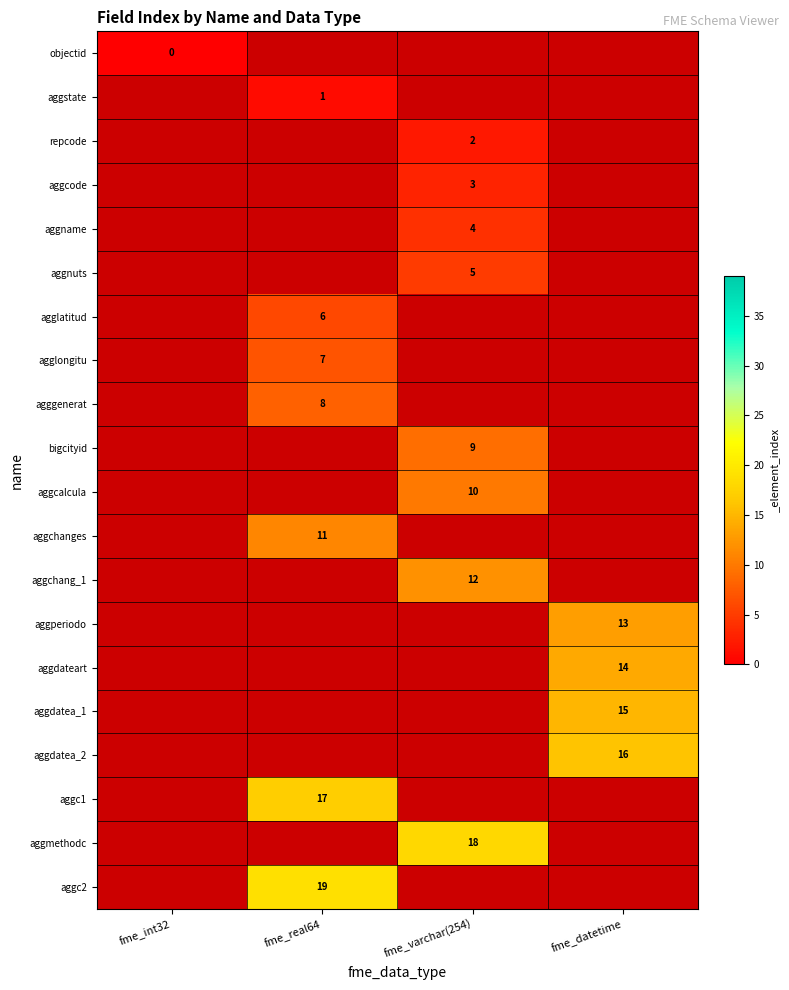

What is the greatest value displayed?

19.0